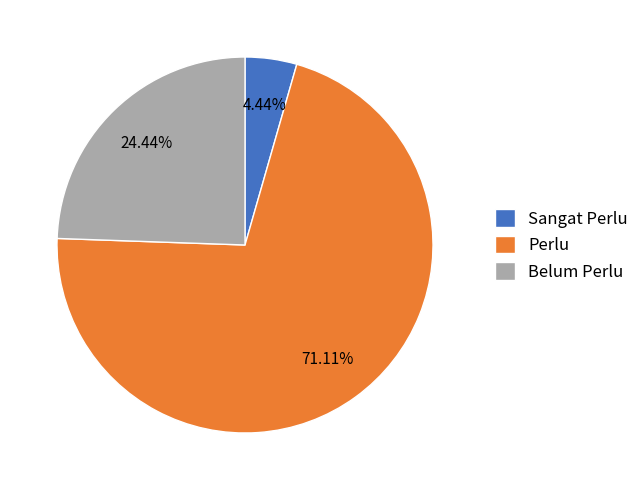

What is the smallest slice in the pie chart?

Sangat Perlu